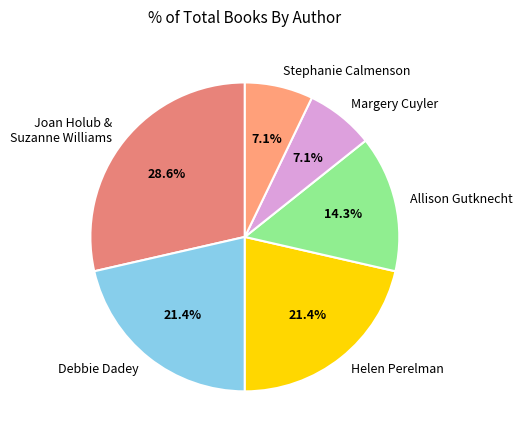

Combined, do Stephanie Calmenson and Margery Cuyler account for over 50%?

No